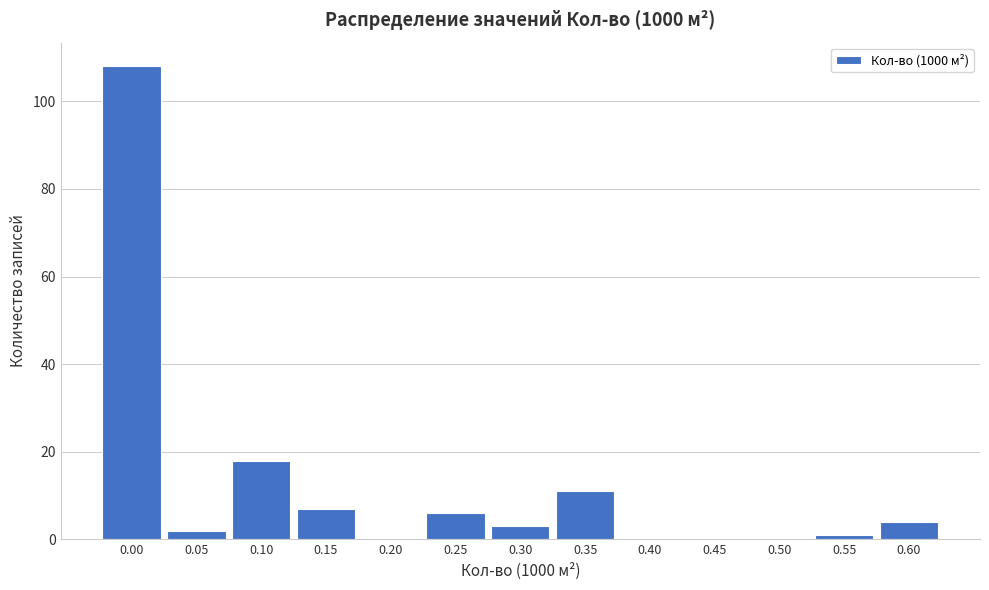

Reading left to right, list all the values displayed in this chart.

0.00=108	0.05=2	0.10=18	0.15=7	0.20=0	0.25=6	0.30=3	0.35=11	0.40=0	0.45=0	0.50=0	0.55=1	0.60=4